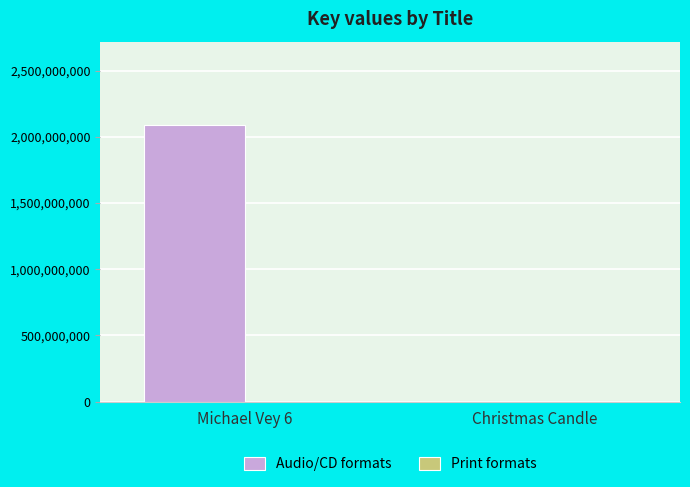

Where is Audio/CD formats nearest to the value 1045311655?

Christmas Candle